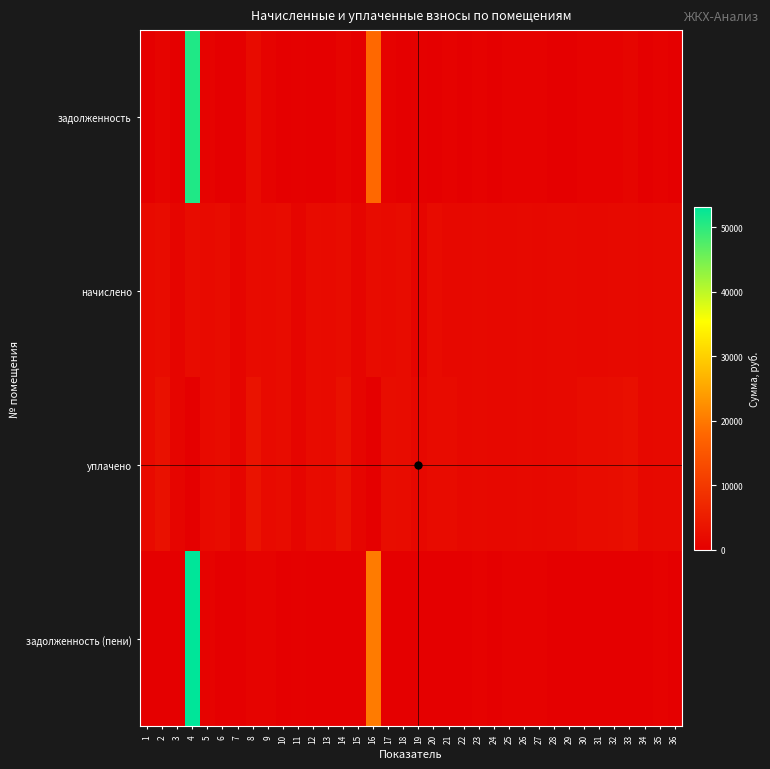

Reading right to left, what are all the values shown in this chart?

задолженность: 36=0.0	35=582.5	34=0.0	33=1118.4	32=580.1	31=548.1	30=549.4	29=0.0	28=0.0	27=549.4	26=572.7	25=549.4	24=0.0	23=585.0	22=0.0	21=537.1	20=0.0	19=372.4	18=0.0	17=620.6	16=18044.7	15=0.0	14=755.8	13=0.0	12=0.0	11=377.3	10=0.0	9=623.1	8=1986.0	7=0.0	6=0.0	5=626.8	4=50922.0	3=0.0	2=760.8	1=0.0
начислено: 36=1751.3	35=1747.7	34=1655.5	33=1677.6	32=1740.3	31=1644.4	30=1648.1	29=1696.0	28=1673.9	27=1648.1	26=1718.1	25=1648.1	24=1651.8	23=1755.0	22=1644.4	21=1611.2	20=2156.9	19=1117.2	18=2267.5	17=1862.0	16=2182.7	15=1098.7	14=2267.5	13=1880.4	12=2175.3	11=1131.9	10=2256.4	9=1869.3	8=2156.9	7=1131.9	6=2267.5	5=1880.4	4=2201.1	3=1135.6	2=2282.2	1=1887.8
уплачено: 36=1751.3	35=1747.7	34=1655.5	33=2796.0	32=2320.4	31=2192.5	30=2197.4	29=1696.0	28=1673.9	27=1648.1	26=1718.1	25=1648.1	24=1651.8	23=1755.0	22=1644.4	21=2148.3	20=2156.9	19=1489.6	18=2267.5	17=2482.6	16=0.0	15=1098.7	14=3023.4	13=1880.4	12=2175.3	11=1131.9	10=2256.4	9=1869.3	8=3453.6	7=1131.9	6=2267.5	5=1880.4	4=0.0	3=1135.6	2=3043.0	1=1887.8
задолженность (пени): 36=0.0	35=582.5	34=0.0	33=0.0	32=0.0	31=0.0	30=0.0	29=0.0	28=0.0	27=549.4	26=572.7	25=549.4	24=0.0	23=585.0	22=0.0	21=0.0	20=0.0	19=0.0	18=0.0	17=0.0	16=20227.4	15=0.0	14=0.0	13=0.0	12=0.0	11=377.3	10=0.0	9=623.1	8=689.2	7=0.0	6=0.0	5=626.8	4=53123.2	3=0.0	2=0.0	1=0.0